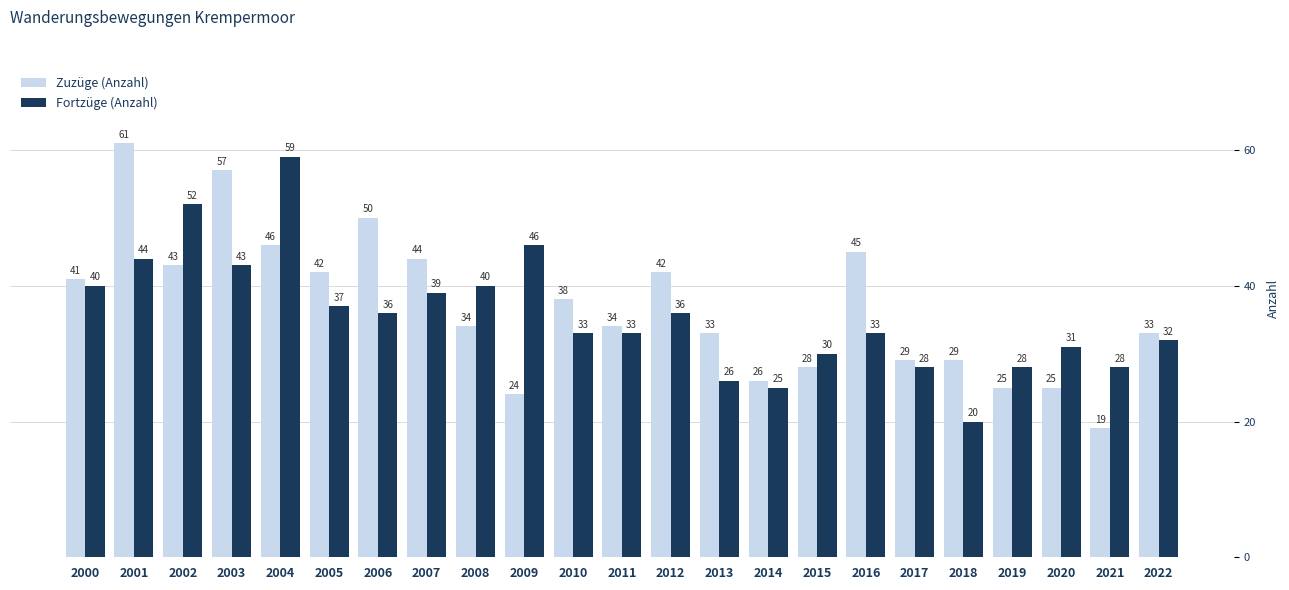

Which series changed the most between 2002 and 2016?

Fortzüge (Anzahl)